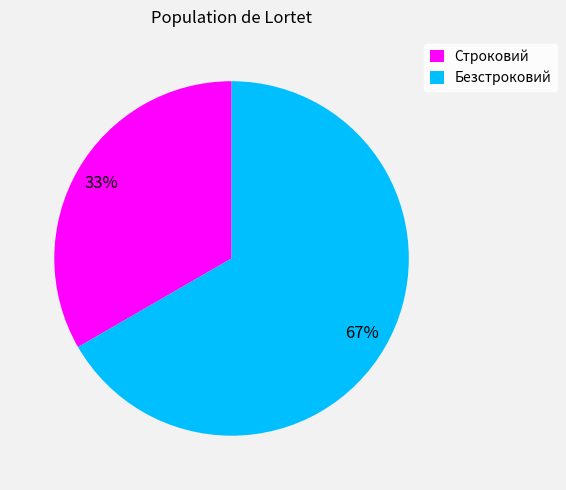

What is the largest slice in the pie chart?

Безстроковий